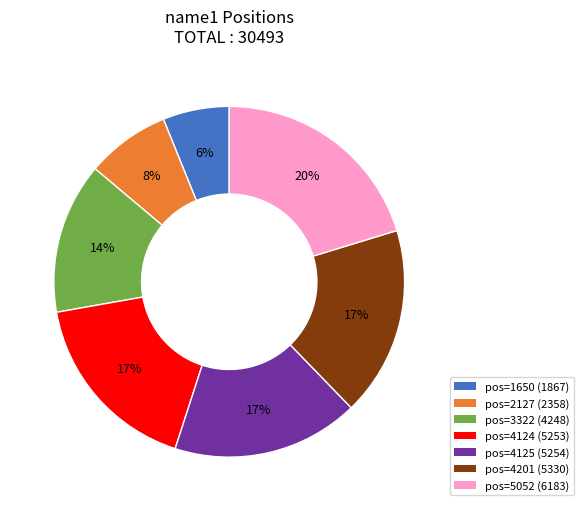

Combined, do pos=4124 (5253) and pos=5052 (6183) account for over 50%?

No